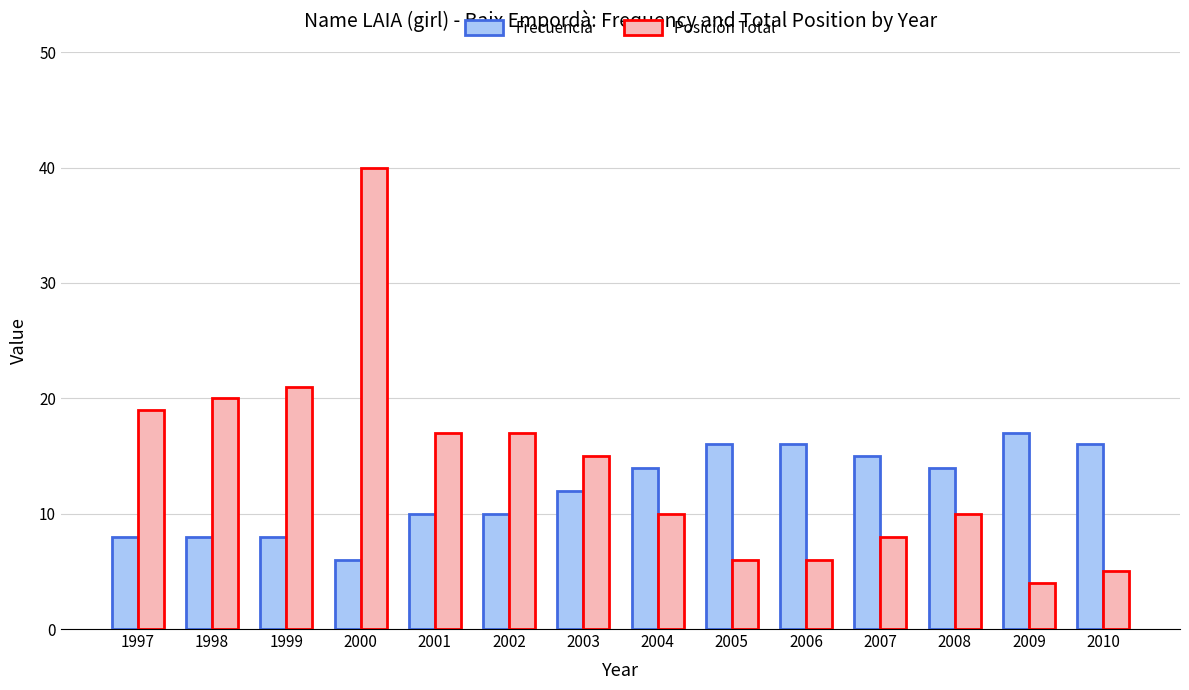

Reading right to left, what are all the values shown in this chart?

Frecuencia: 16	17	14	15	16	16	14	12	10	10	6	8	8	8
Posición Total: 5	4	10	8	6	6	10	15	17	17	40	21	20	19